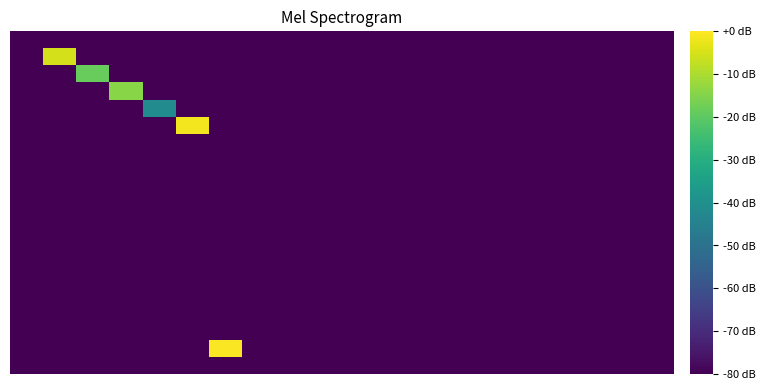

At which category does the chart reach its peak across all series?

6